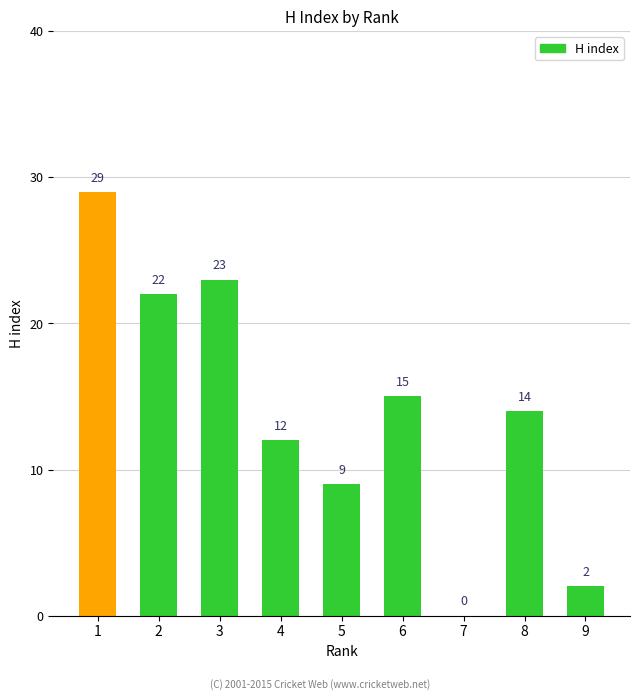

What is the sum of the values at 5 and 2?

31